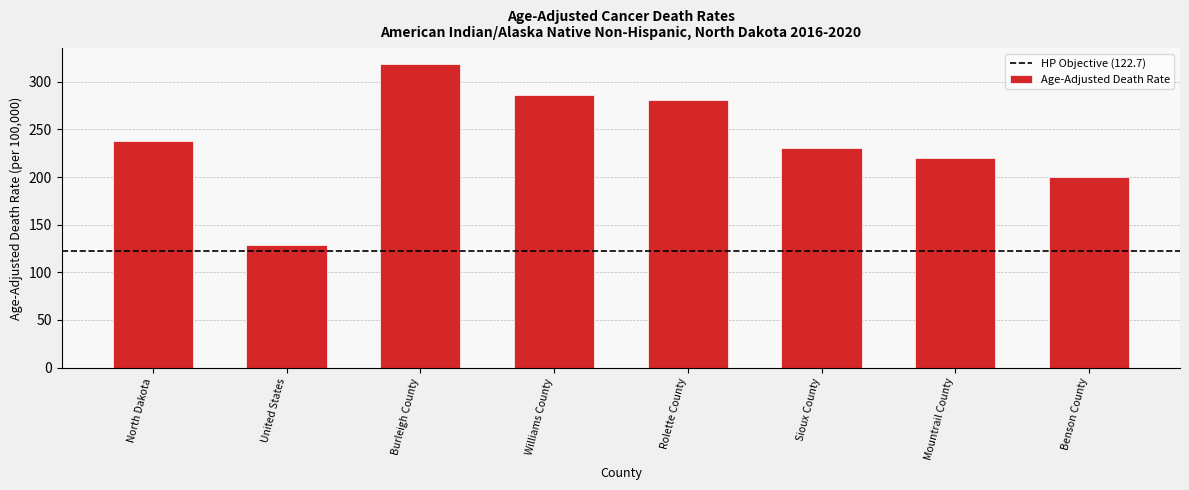

Reading left to right, list all the values displayed in this chart.

237.6	128.2	319.2	286.5	280.9	230.7	220.5	200.5